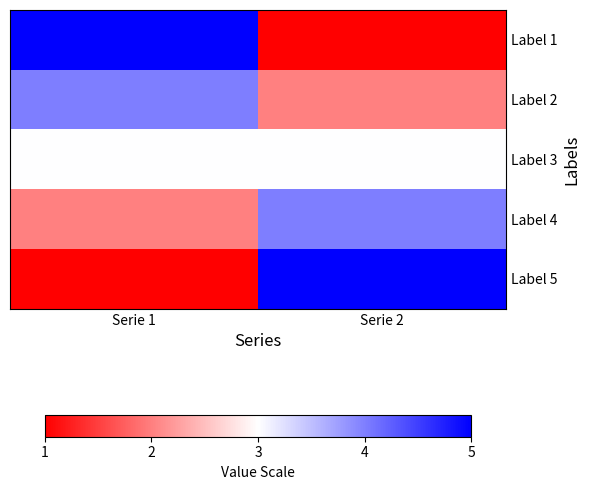

At how many categories does at least one series exceed 4?

2